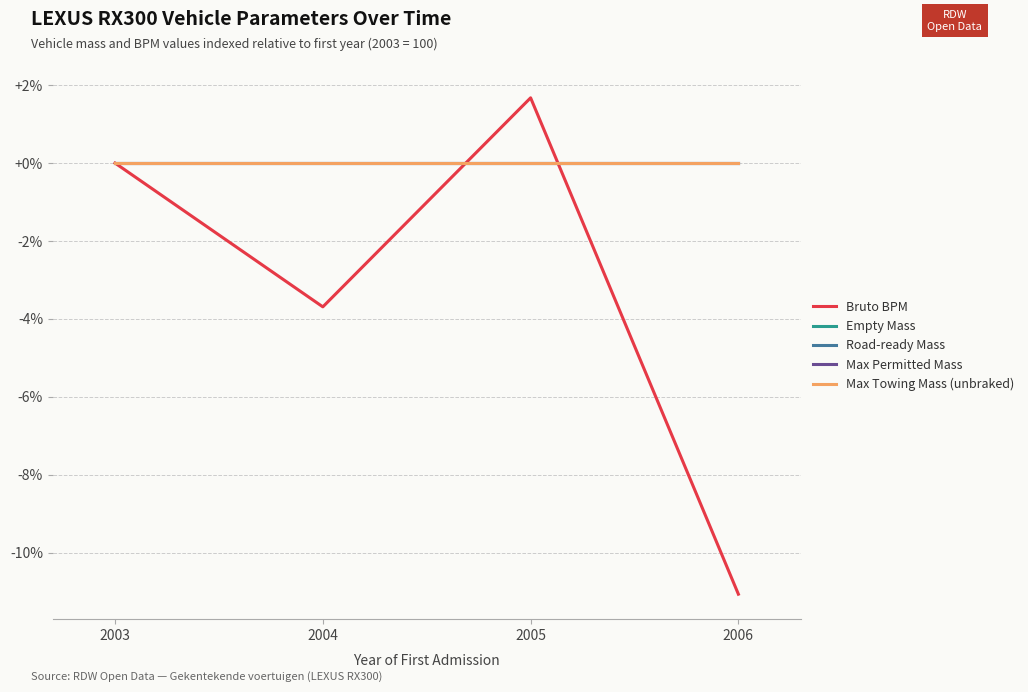

True or false: Empty Mass has more than 2 points higher than both neighbors.

False